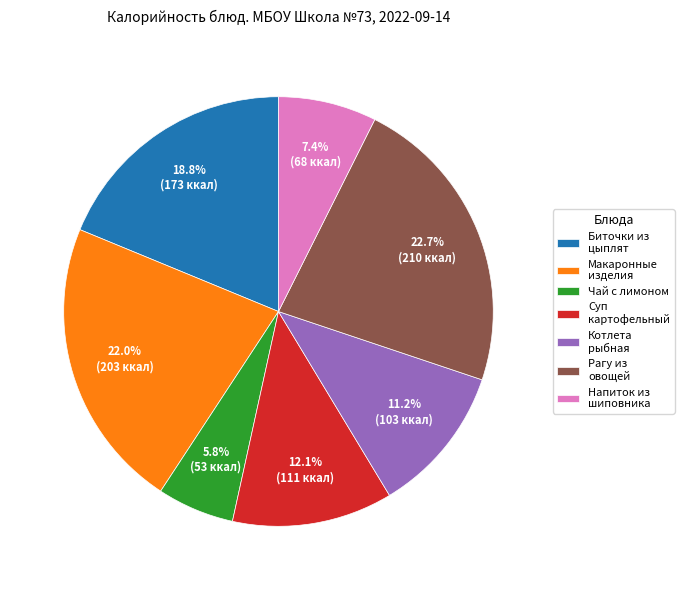

What percentage is NOT represented by Рагу из овощей?

77.3%